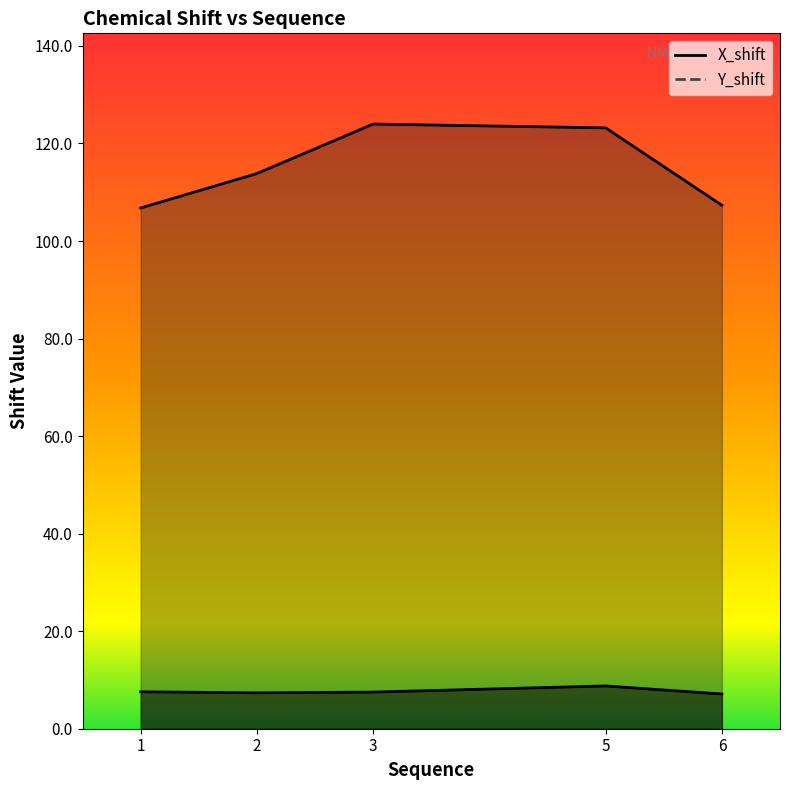

The X_shift series shows 7.6 at 1. True or false?

True